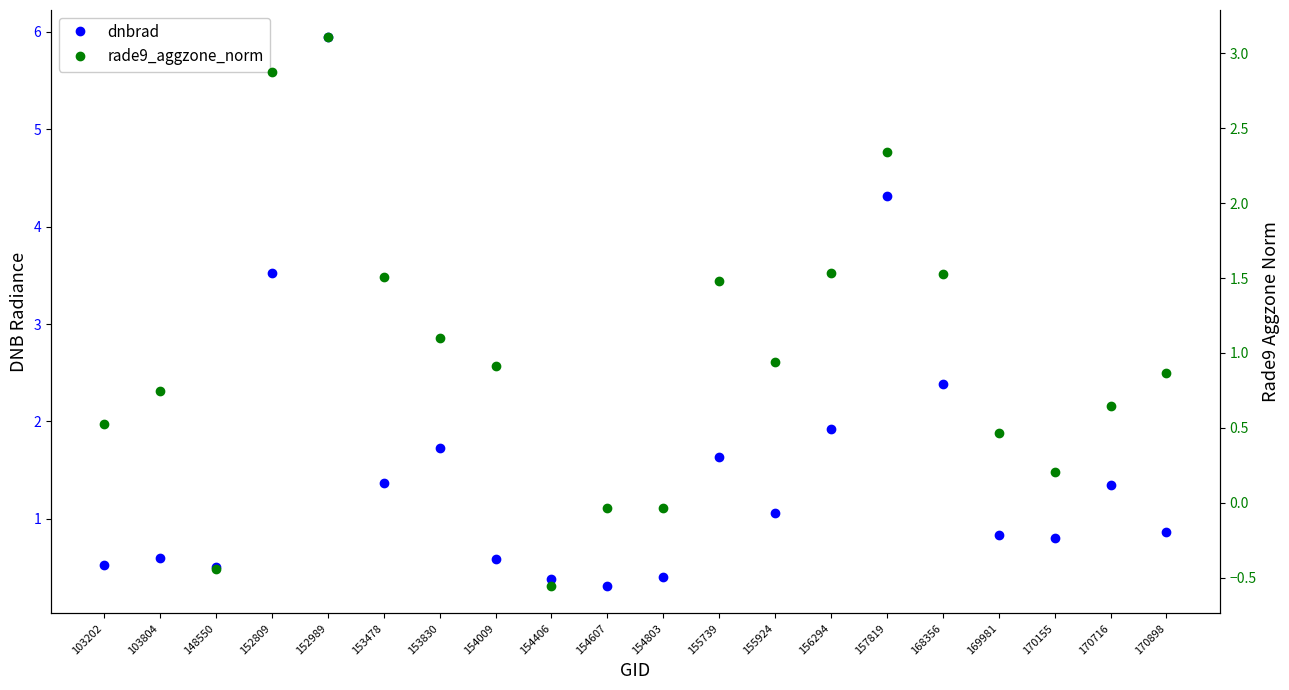

Reading left to right, transcribe all the data shown in this chart.

dnbrad: 0.5	0.6	0.5	3.5	5.9	1.4	1.7	0.6	0.4	0.3	0.4	1.6	1.1	1.9	4.3	2.4	0.8	0.8	1.3	0.9
rade9_aggzone_norm: 0.5	0.7	-0.4	2.9	3.1	1.5	1.1	0.9	-0.6	-0.0	-0.0	1.5	0.9	1.5	2.3	1.5	0.5	0.2	0.6	0.9